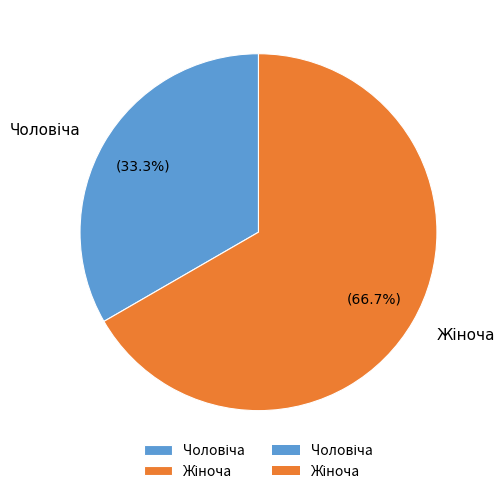

How many segments does this pie chart have?

2